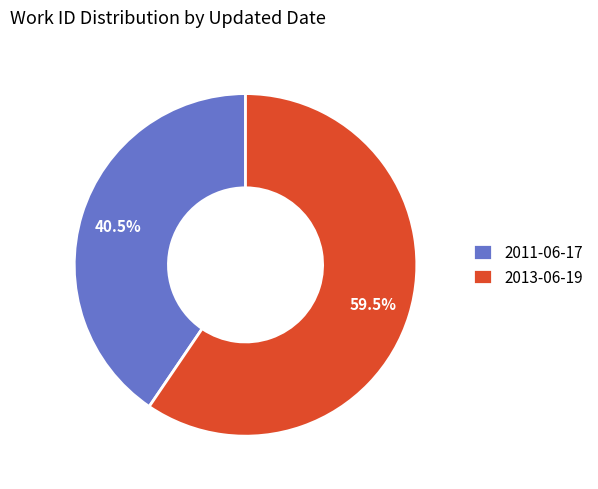

True or false: 2011-06-17 accounts for 54% of the total.

False